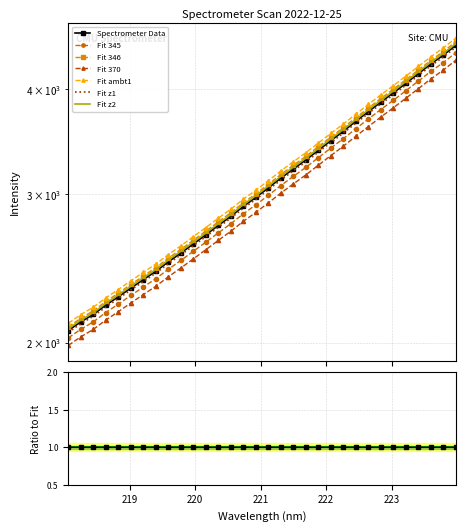

Reading left to right, extract all data points from this chart.

2107.8	2158.3	2202.5	2259.4	2311.6	2367.1	2422.5	2478.3	2543.3	2605.1	2671.0	2738.6	2809.3	2880.5	2959.6	3032.6	3112.7	3197.1	3278.2	3359.8	3450.0	3541.8	3634.1	3733.7	3834.0	3934.9	4035.7	4141.8	4252.2	4366.0	4473.7	4594.4